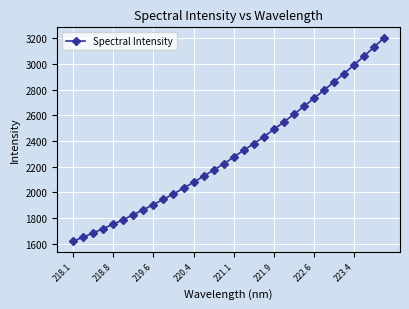

What is the average value?

2306.6